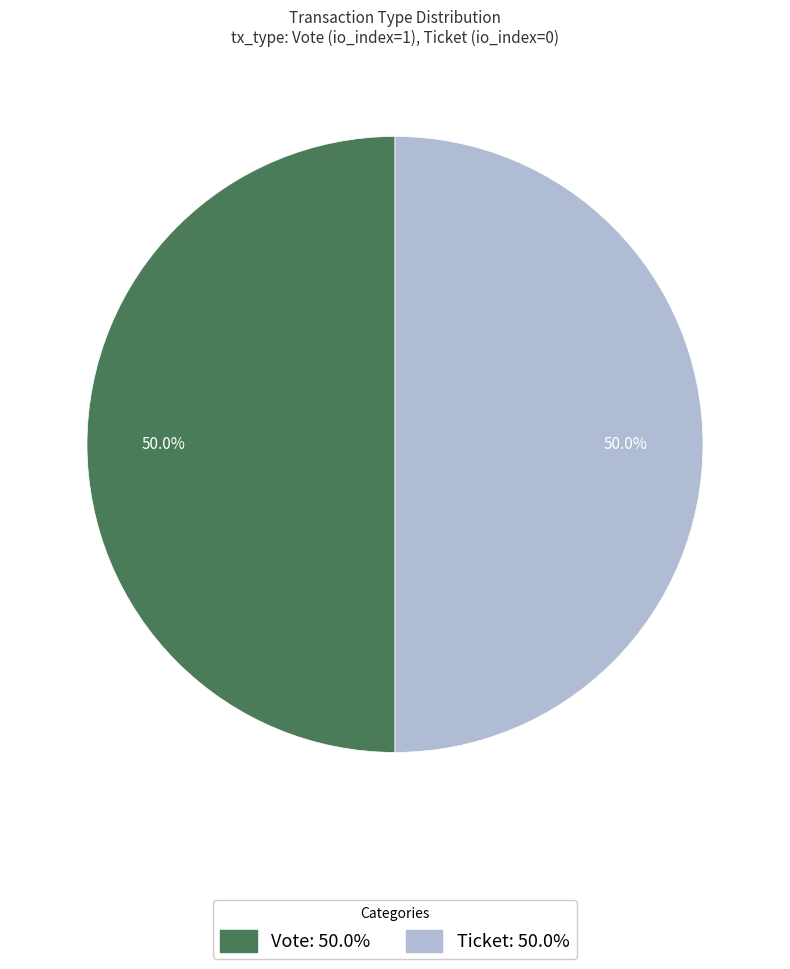

What is the largest slice in the pie chart?

Vote (io_index=1)